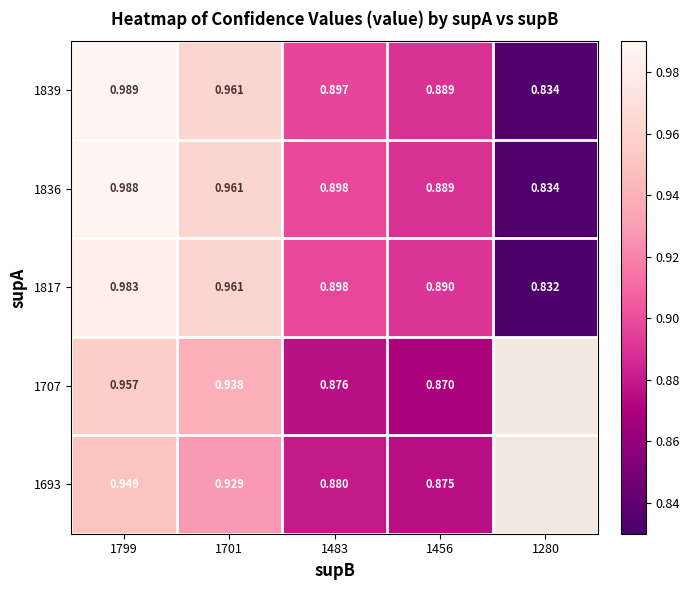

Which category has the highest value in the 1817 series?

1799